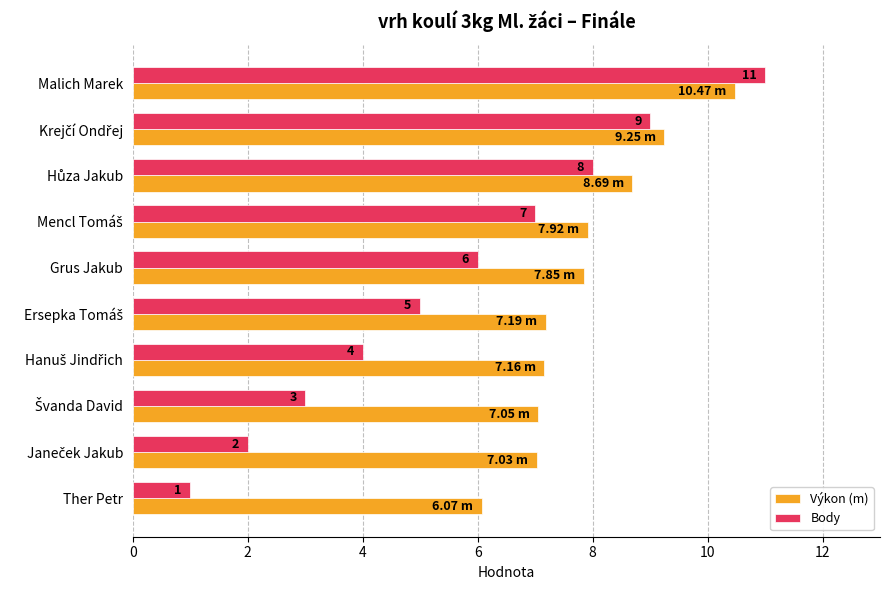

What are all the series names shown in the legend?

Výkon (m), Body